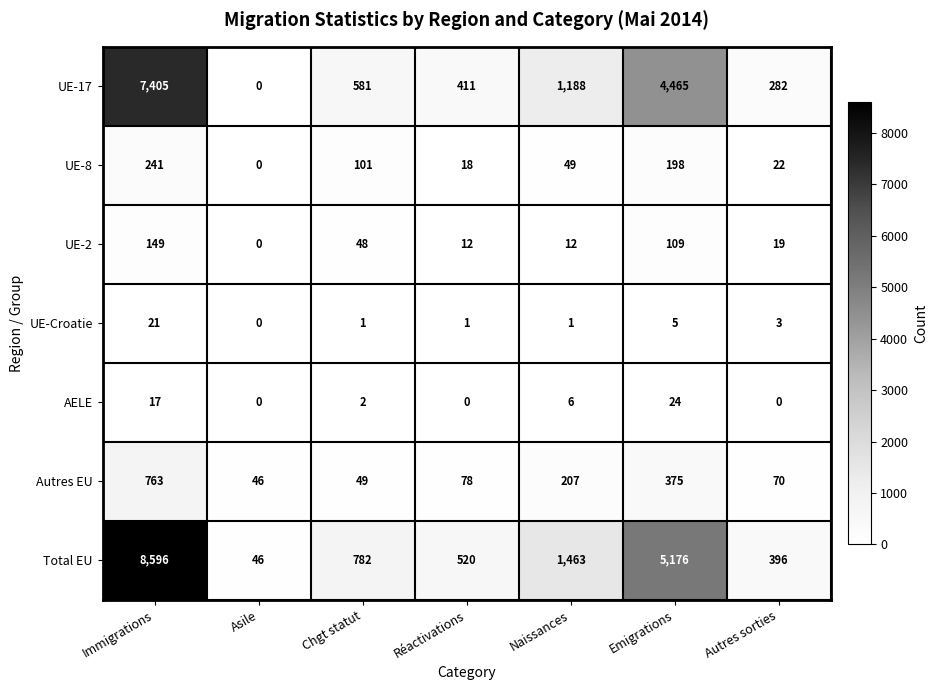

Rank the series at Chgt statut from highest to lowest value.

Total EU, UE-17, UE-8, Autres EU, UE-2, AELE, UE-Croatie